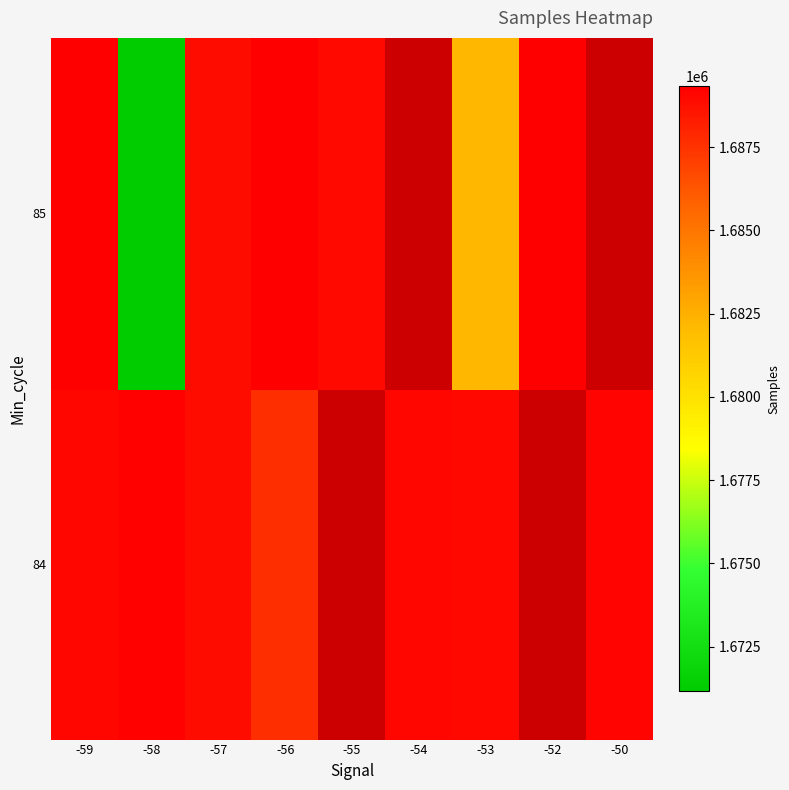

Is it true that 84 equals 1688997.9 at -53?

True